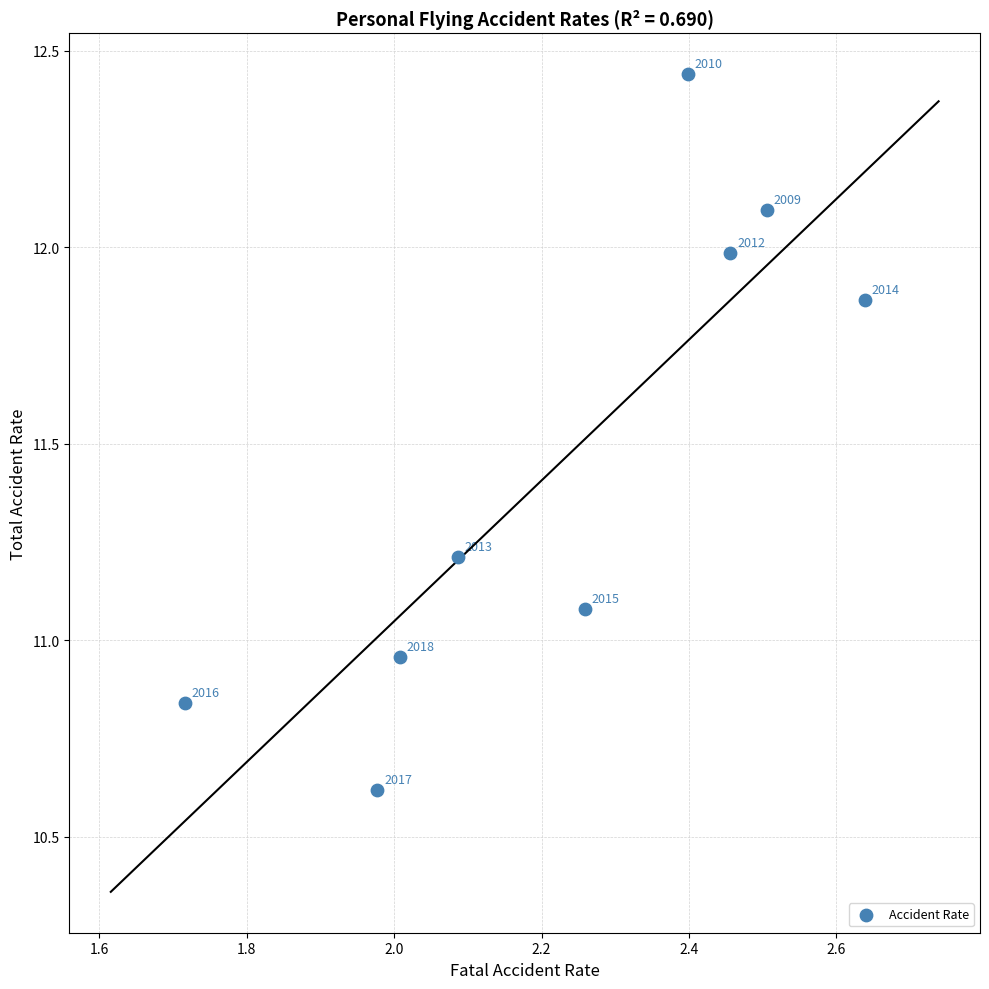

What is the average X value?

2.2